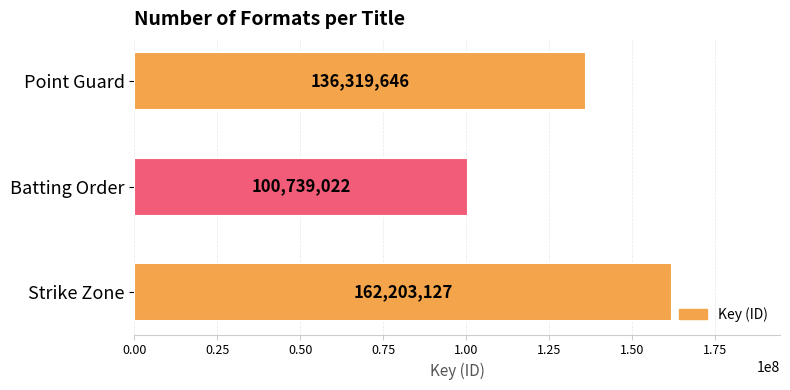

The chart shows a value of 205112505 at Point Guard. True or false?

False